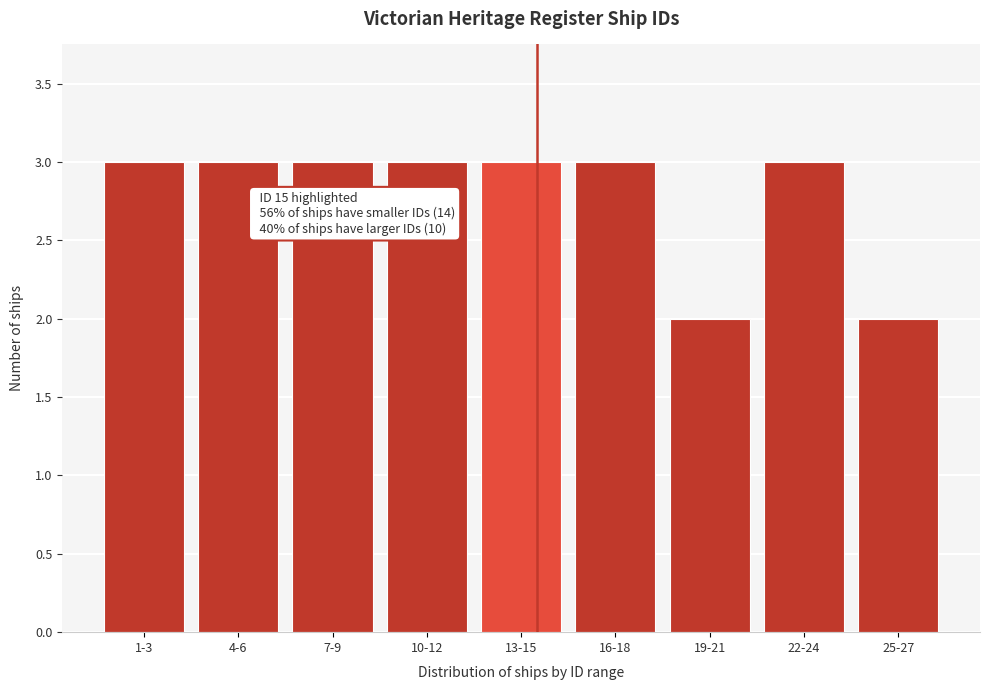

Reading left to right, transcribe all the data shown in this chart.

3	3	3	3	3	3	2	3	2